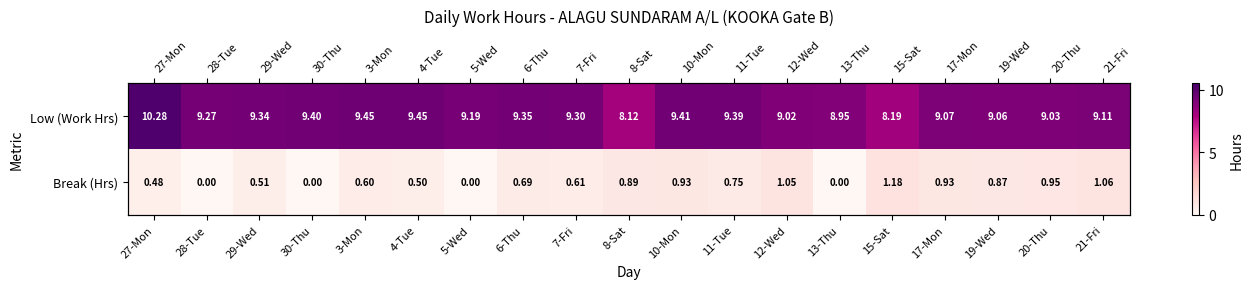

Where is Break (Hrs) nearest to the value 0?

28-Tue